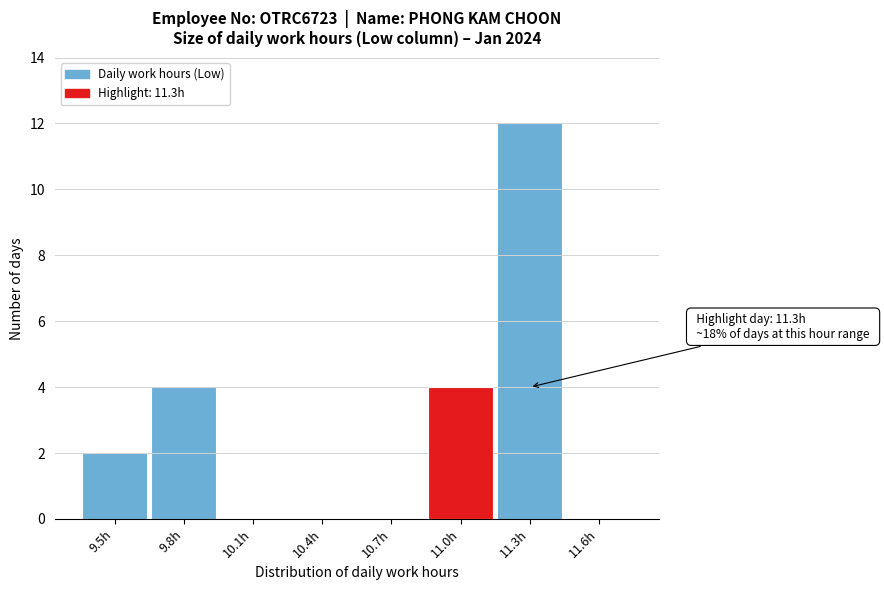

Reading left to right, list all the values displayed in this chart.

9.5h=2	9.8h=4	10.1h=0	10.4h=0	10.7h=0	11.0h=4	11.3h=12	11.6h=0